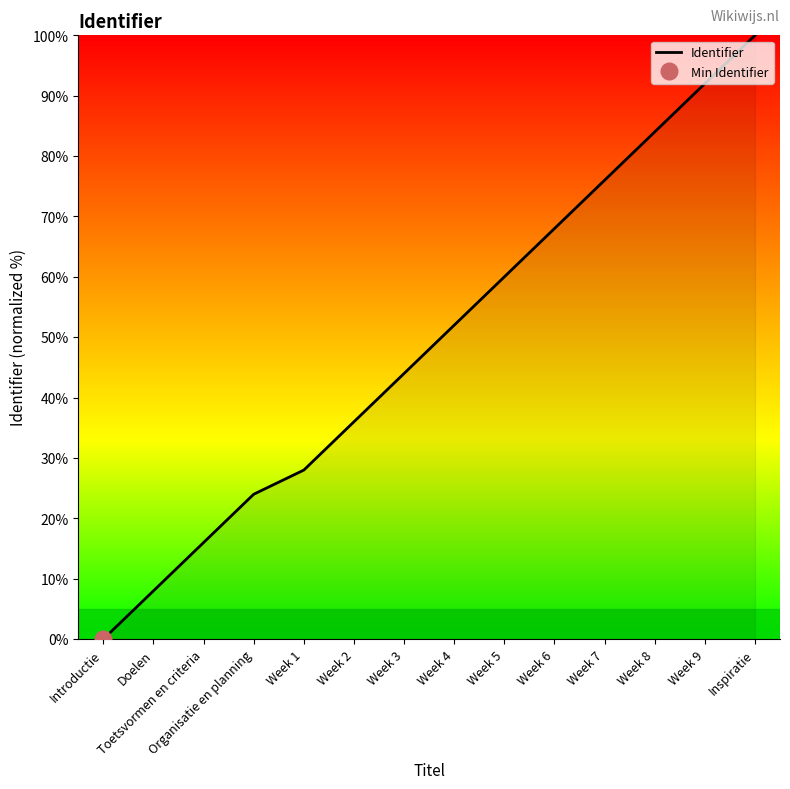

Which has a higher value, Week 8 or Week 6?

Week 8